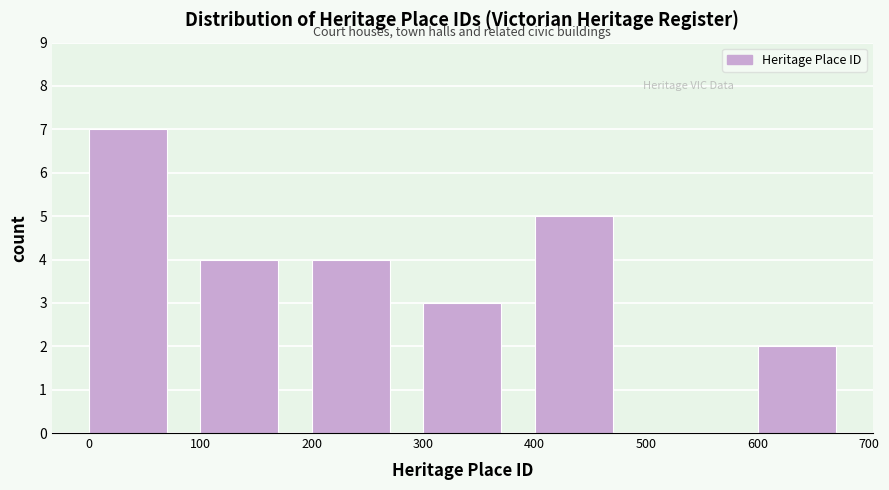

Reading left to right, transcribe this chart: for each bar, give the range it covers on the x-axis and its height. The values are not printed on the chart, so give them approximately, as read against the axis.

0 to 100: 7
100 to 200: 4
200 to 300: 4
300 to 400: 3
400 to 500: 5
500 to 600: 0
600 to 700: 2